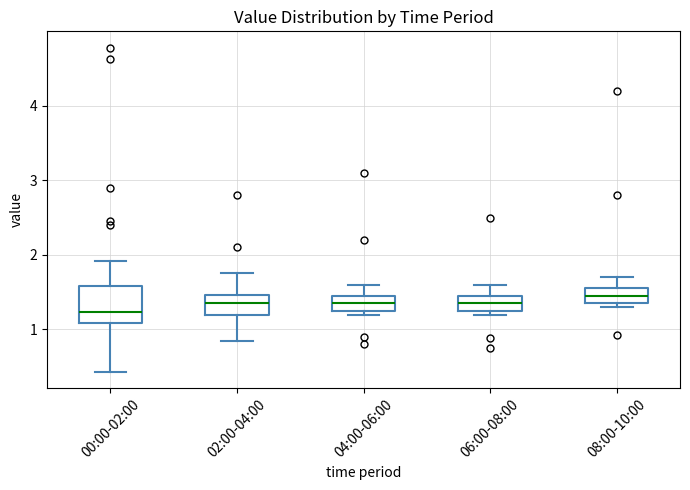

Which box is the tallest, from its lower edge to its upper edge?

00:00-02:00